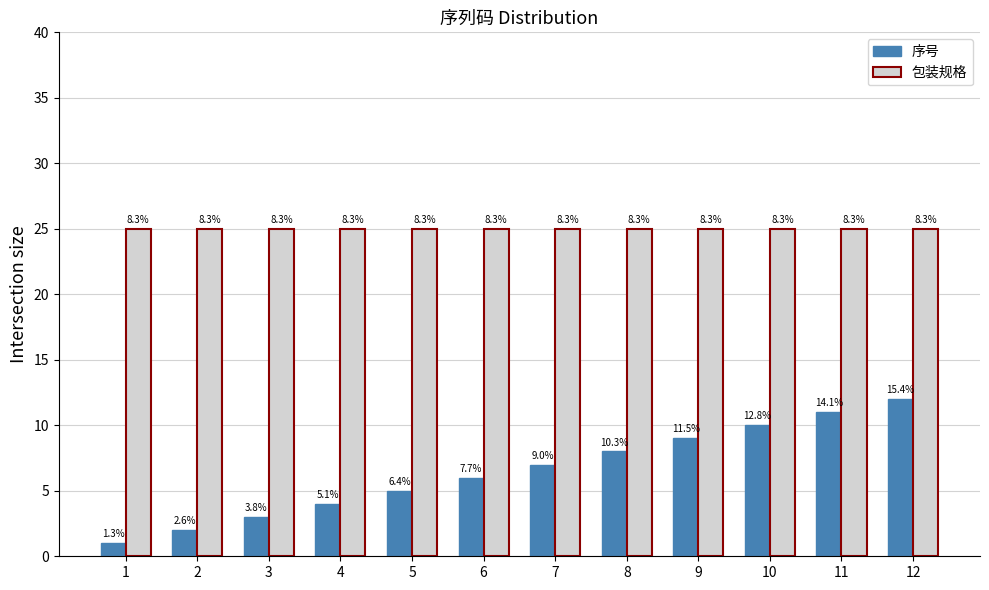

What are all the series names shown in the legend?

序号, 包装规格